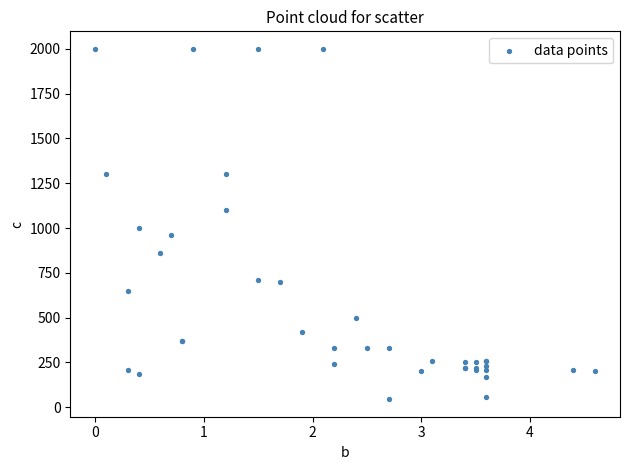

What Y value in the scatter plot is closest to 1022?

1000